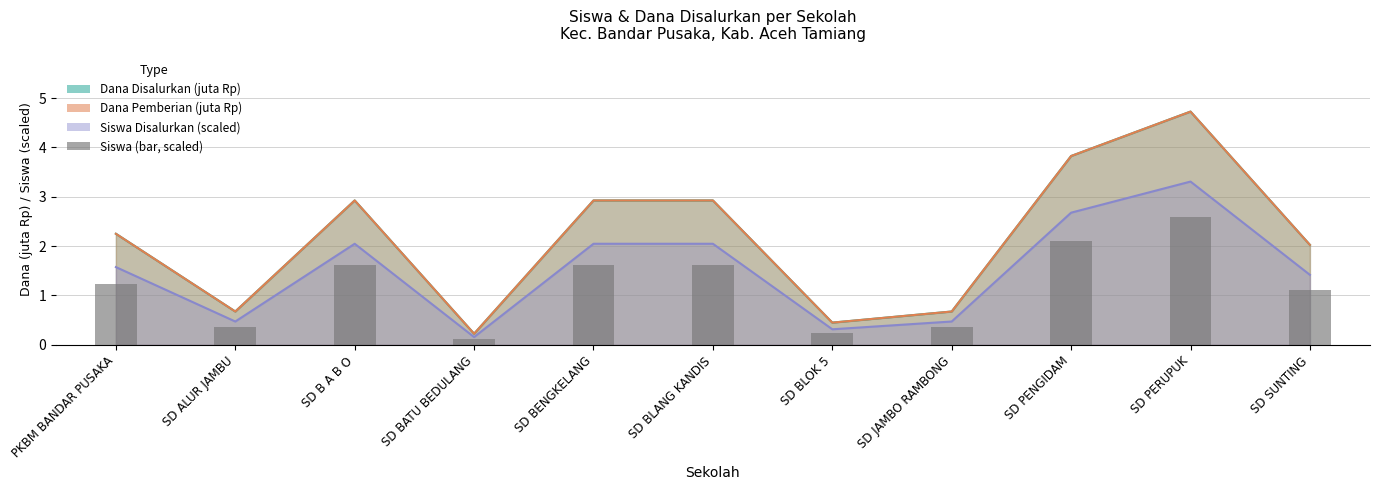

What is the sum of all values?

13.0